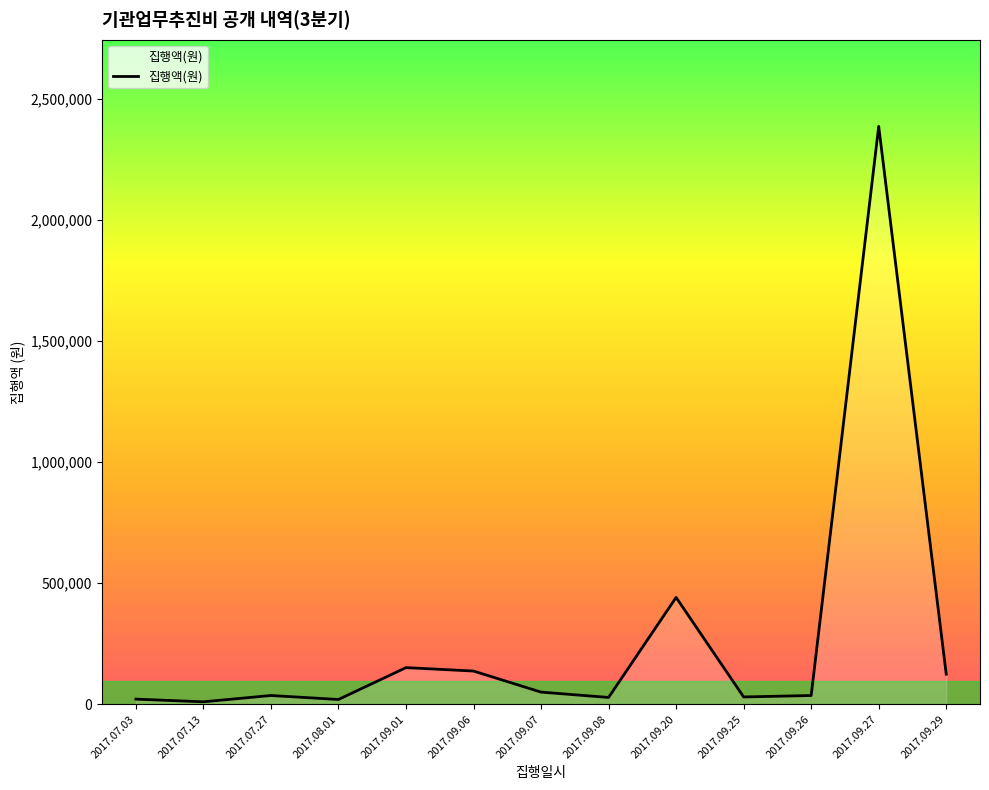

Does the chart display data point markers on the line(s)?

No